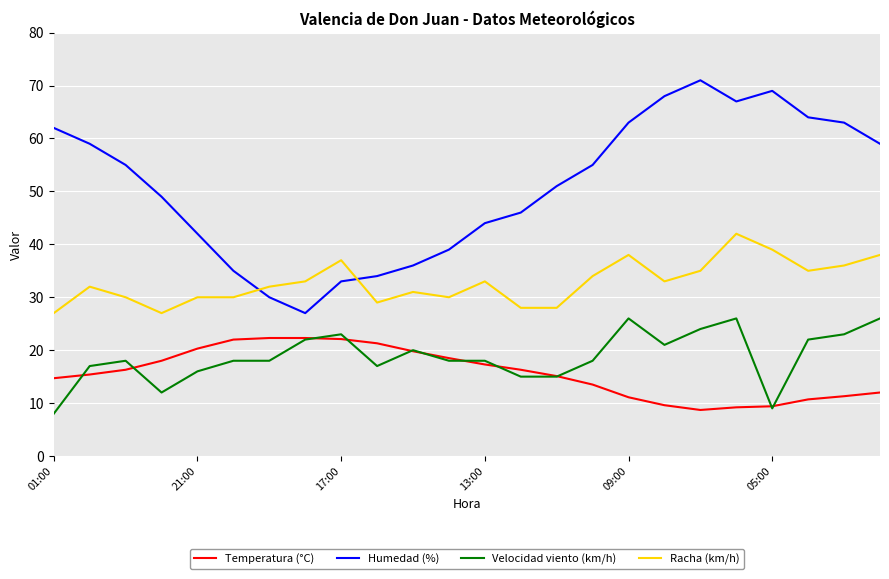

What are all the series names shown in the legend?

Temperatura (°C), Humedad (%), Velocidad viento (km/h), Racha (km/h)